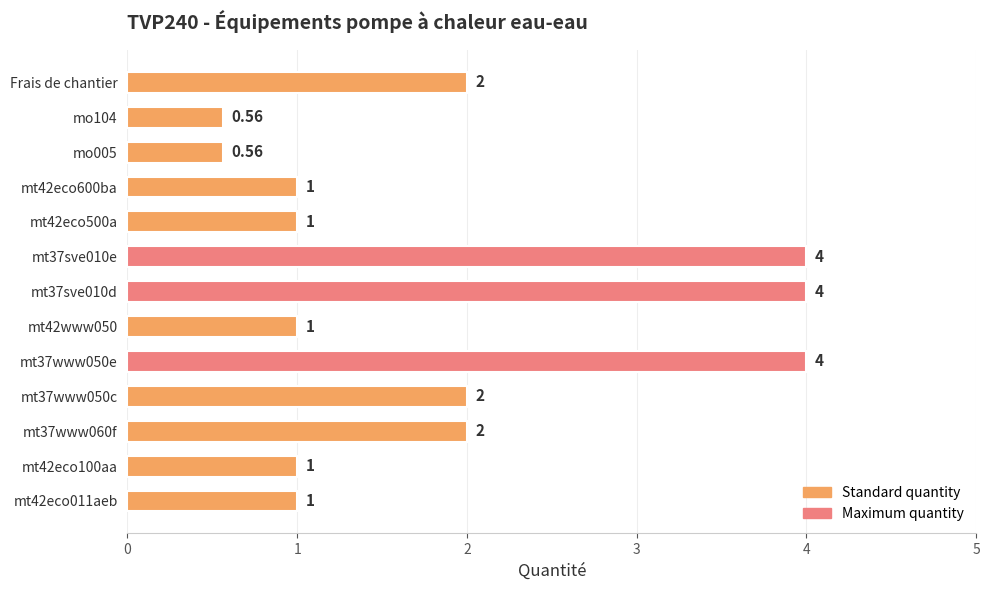

What is the average value?

1.9